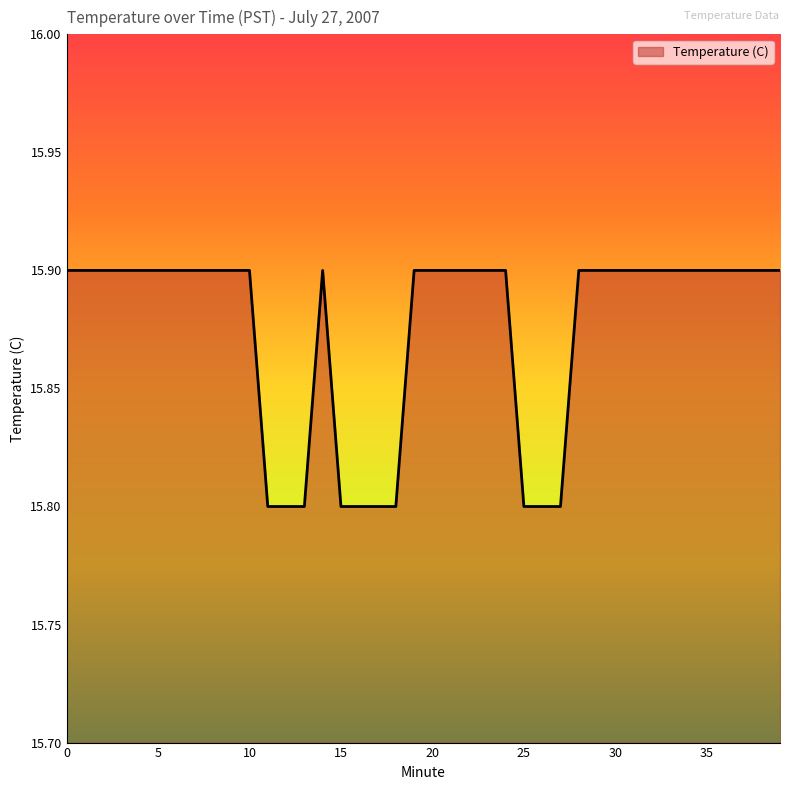

What is the greatest value displayed?

15.9